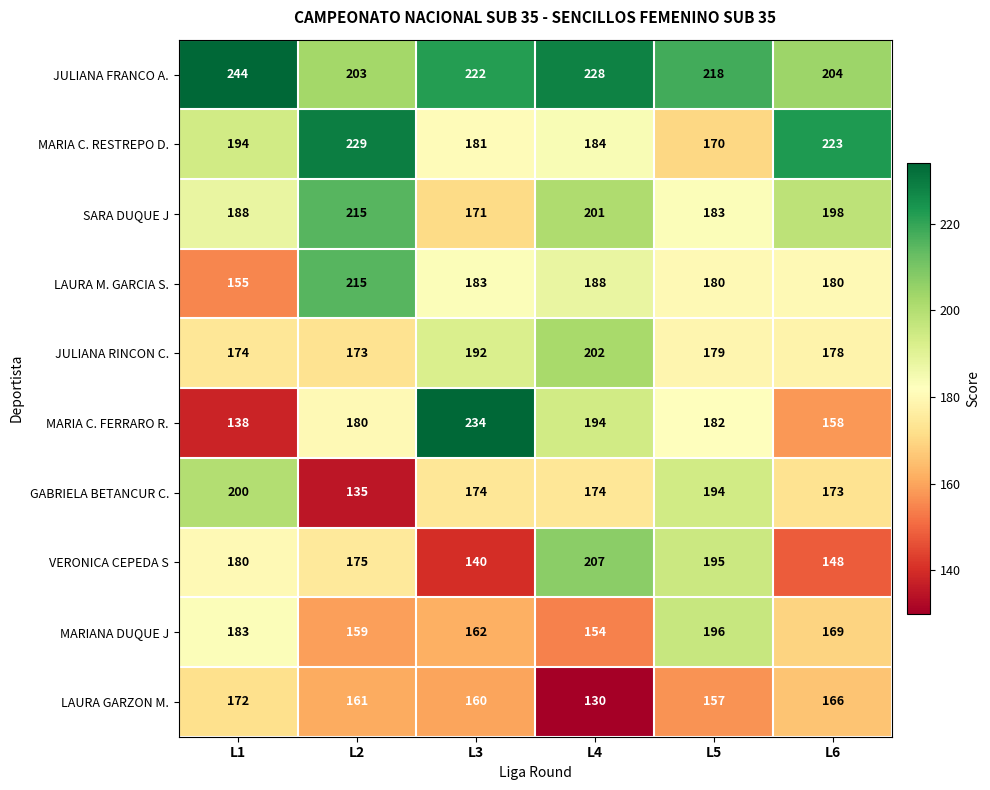

Which series has the largest total across all categories?

JULIANA FRANCO A.